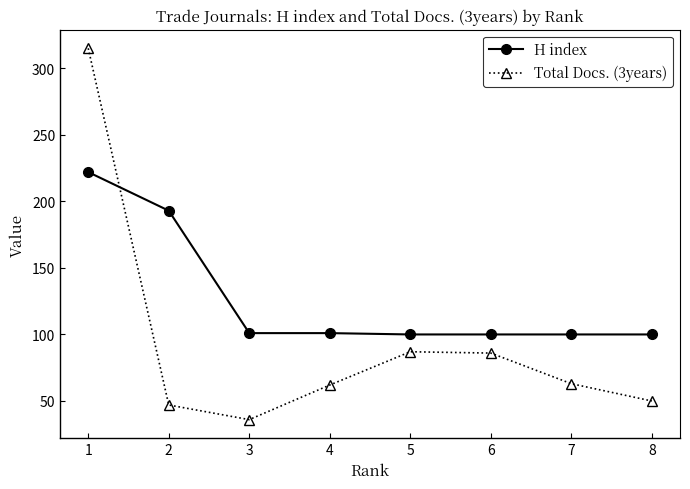

What is the maximum value for H index?

222